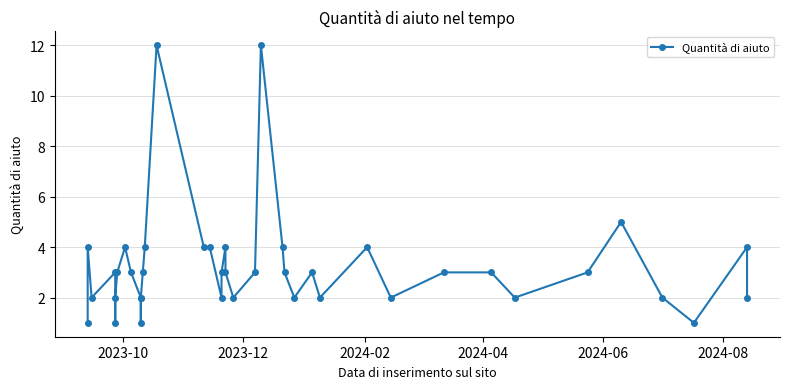

How many values are below 3?

16